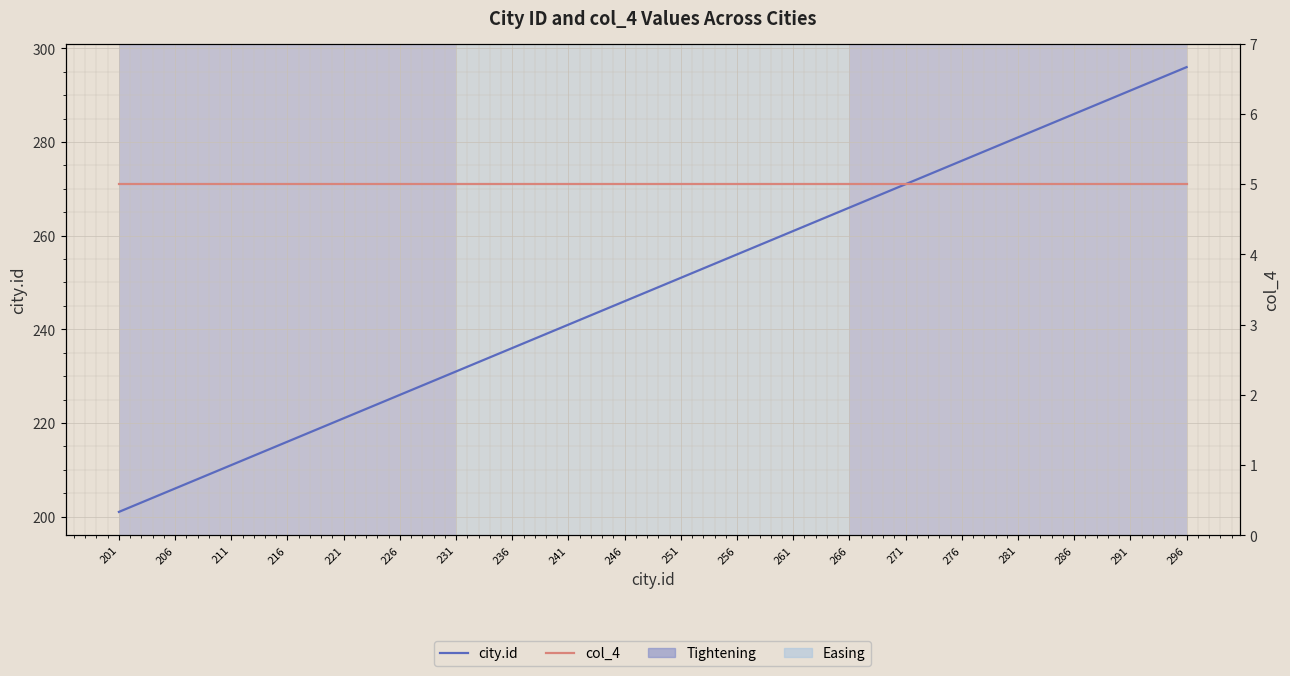

What is the lowest value of the col_4 series?

5